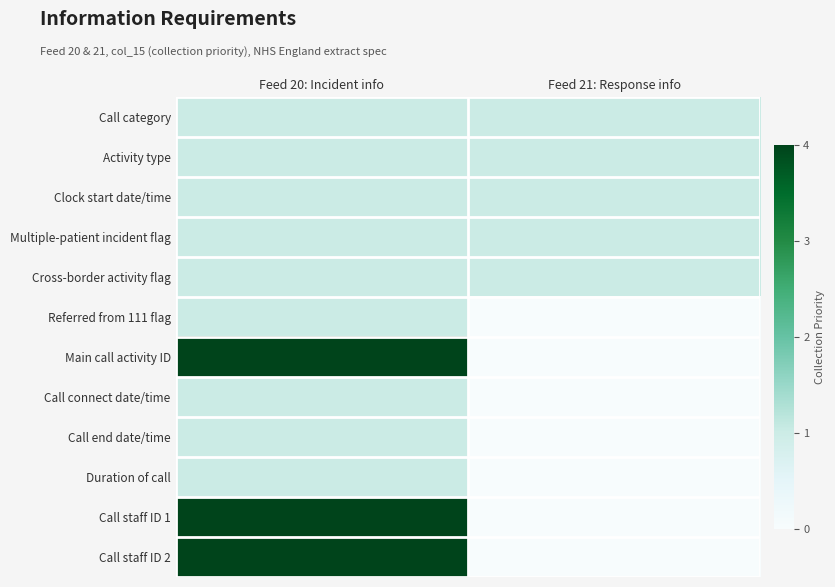

Which has a higher value, Feed 20: Incident info or Feed 21: Response info?

Feed 20: Incident info